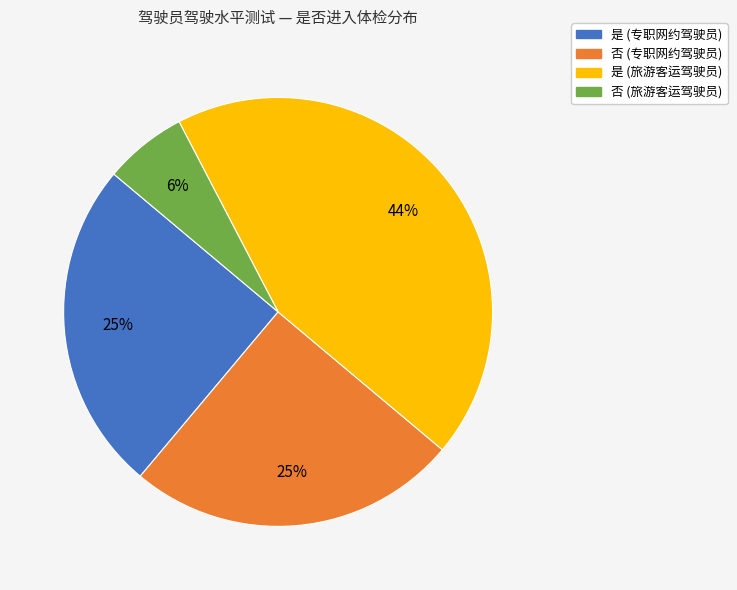

Is there any slice that represents more than half of the pie?

No